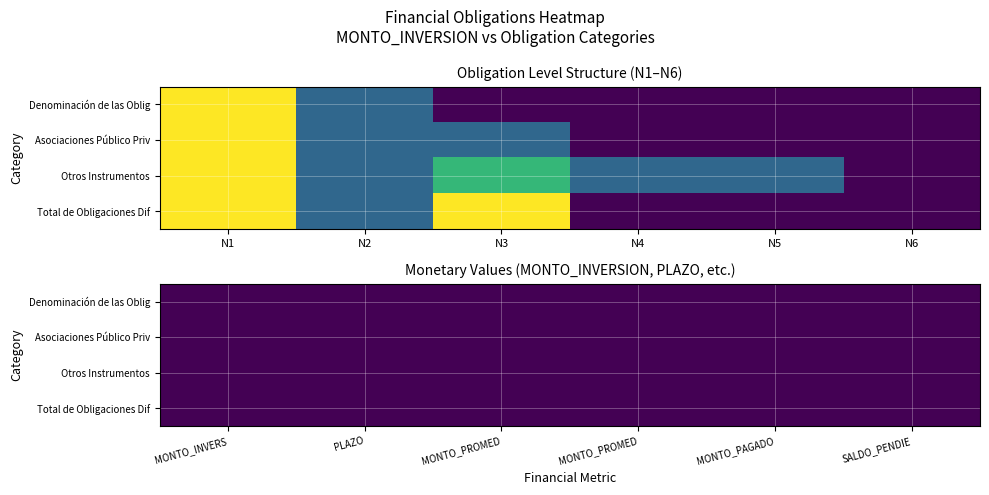

Is it true that Denominación de las Obligaciones equals 3 at MONTO_INVERSION?

True